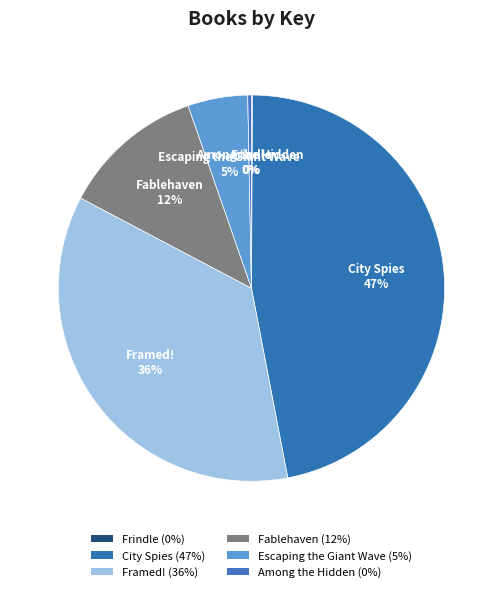

Which category has the biggest portion of the pie?

City Spies